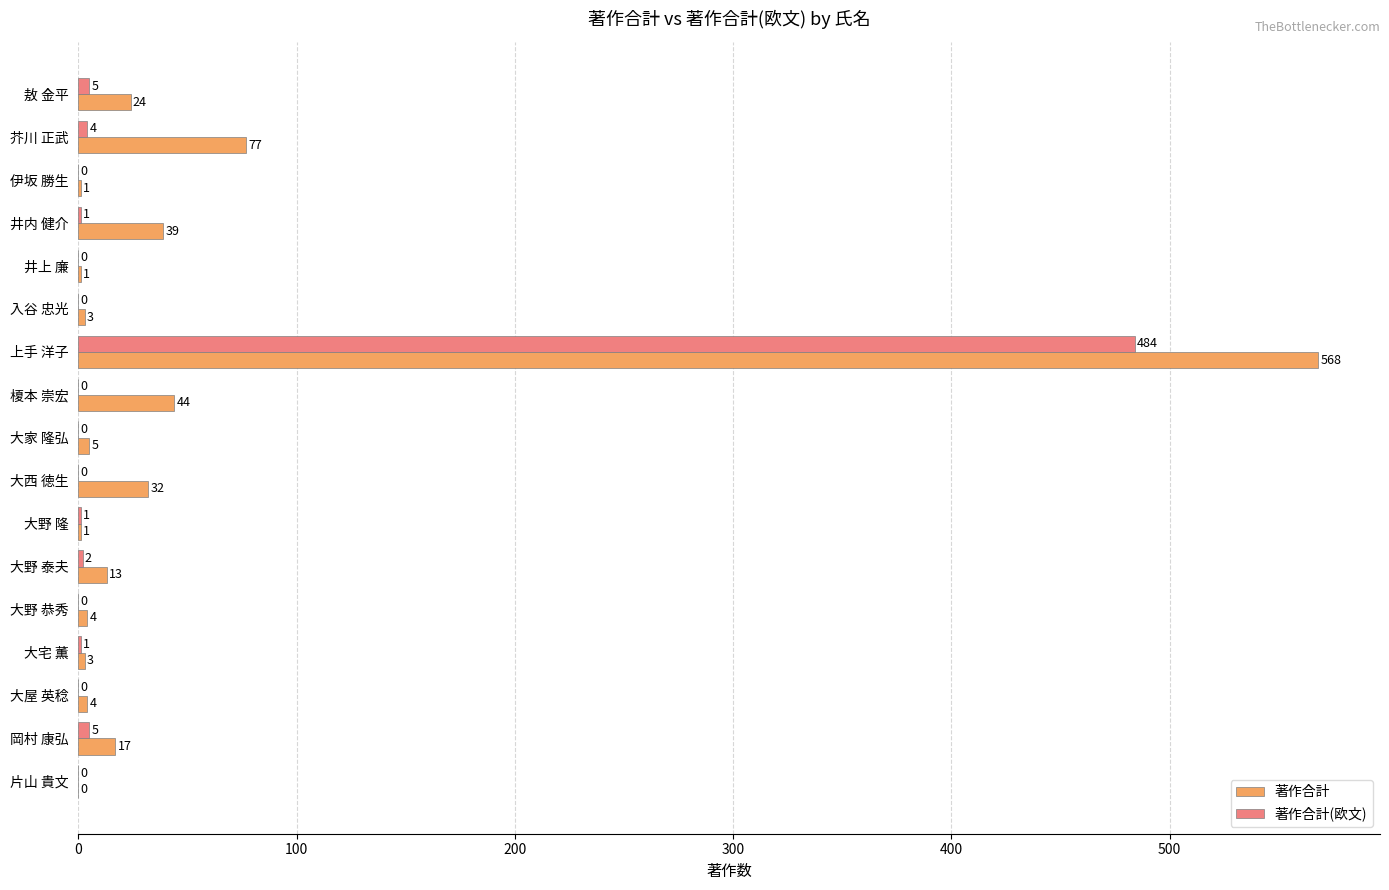

Which series has the largest total across all categories?

著作合計